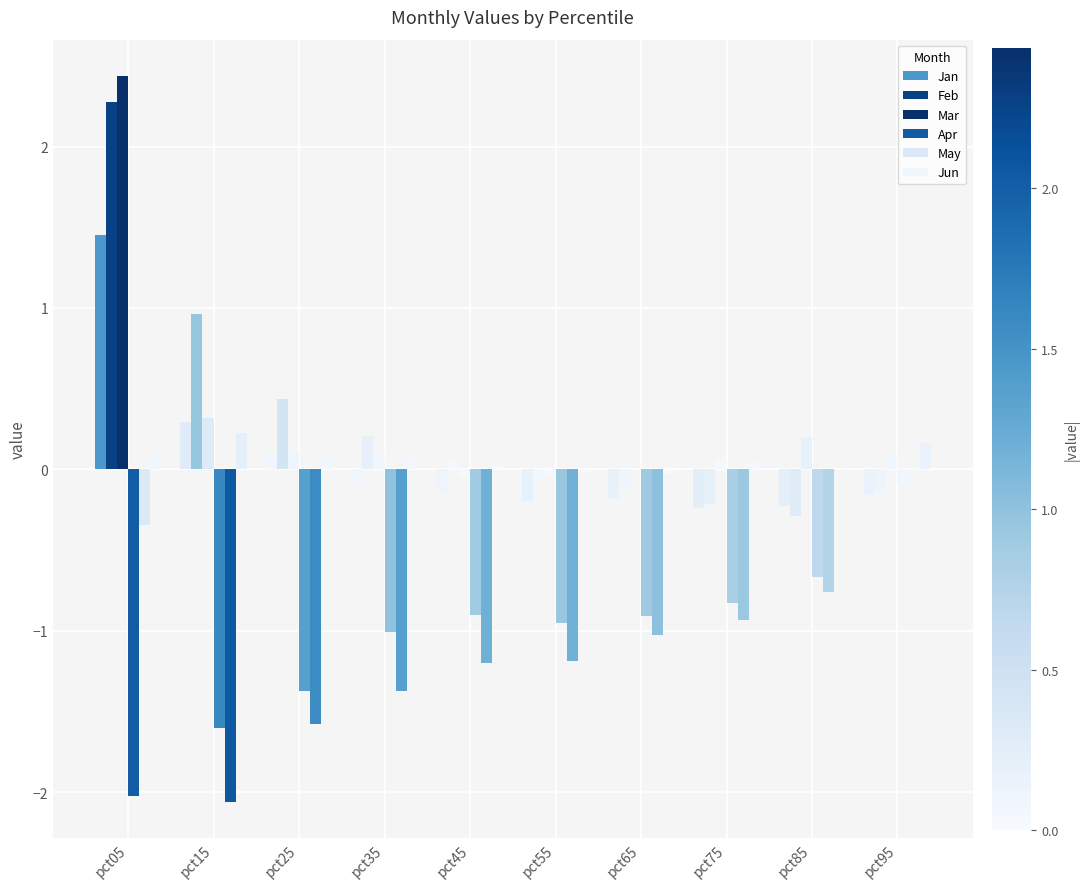

At which label is Feb closest to 0?

pct45